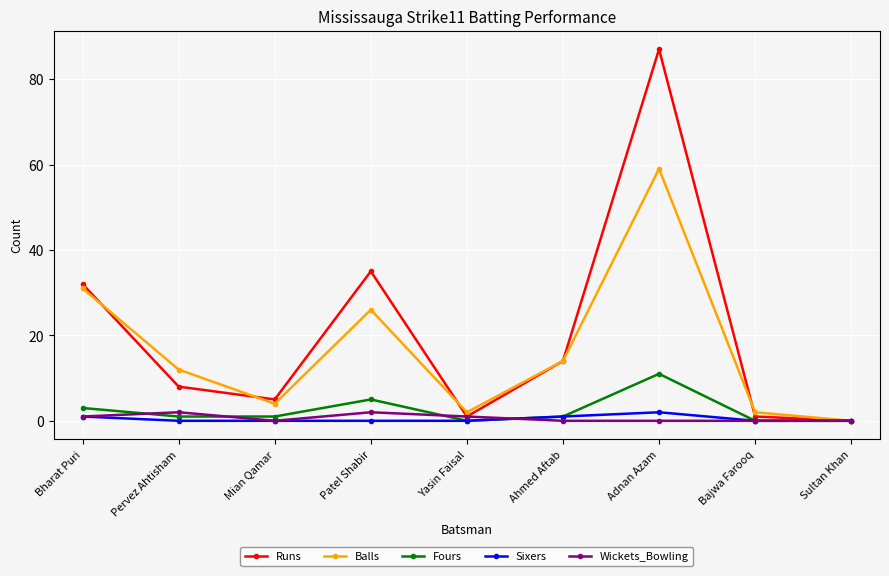

What is the label of the 9th point from the left?

Sultan Khan